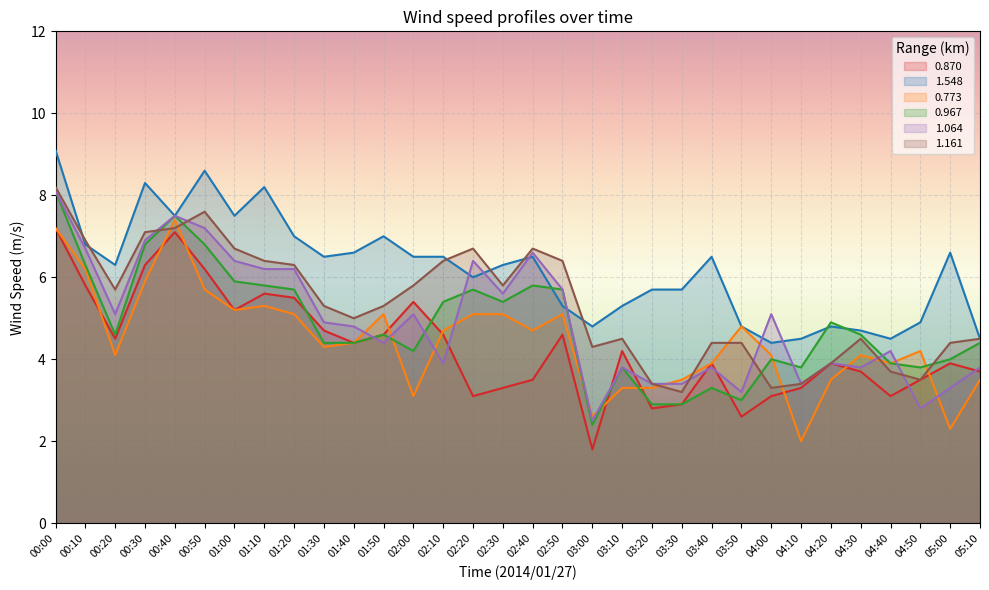

In 0.967, how many points are higher than both neighbors (excluding endpoints)?

8